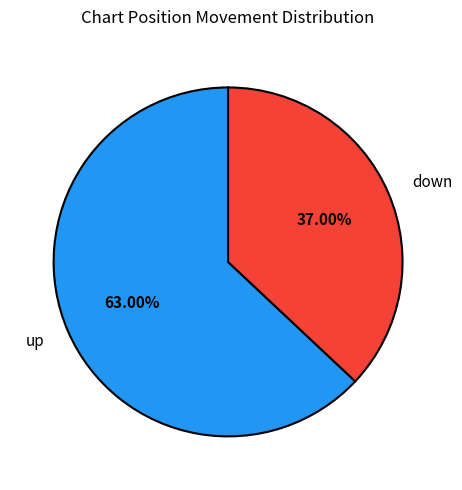

What is the largest slice in the pie chart?

up